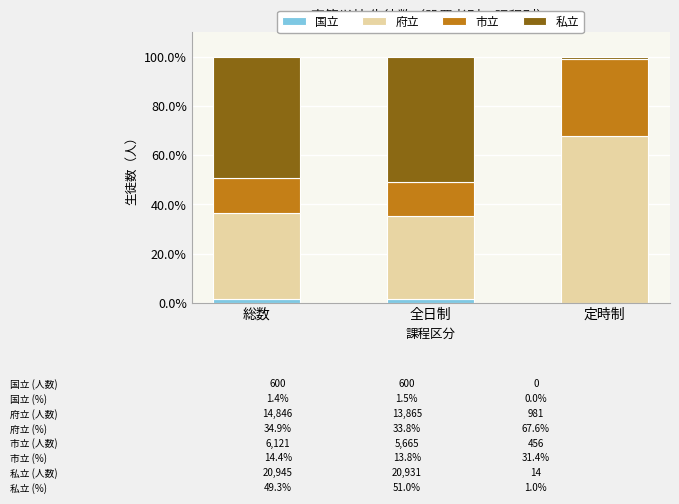

Where does the 私立 series first go above 49?

総数